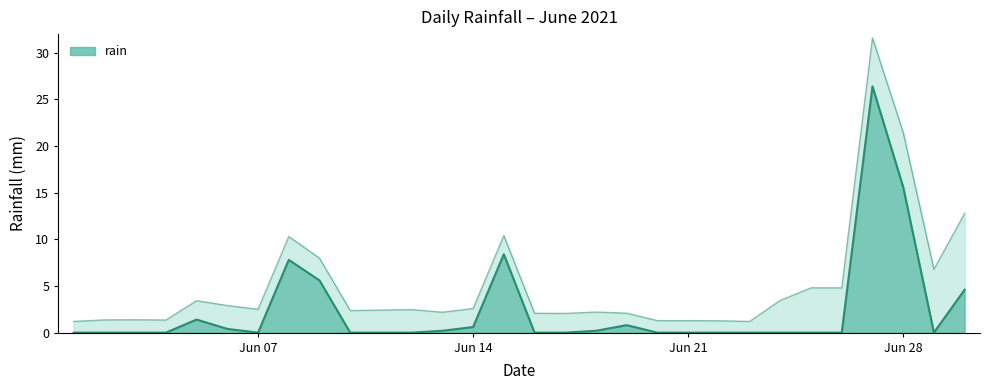

Where is the data nearest to the value 13?

Jun 28